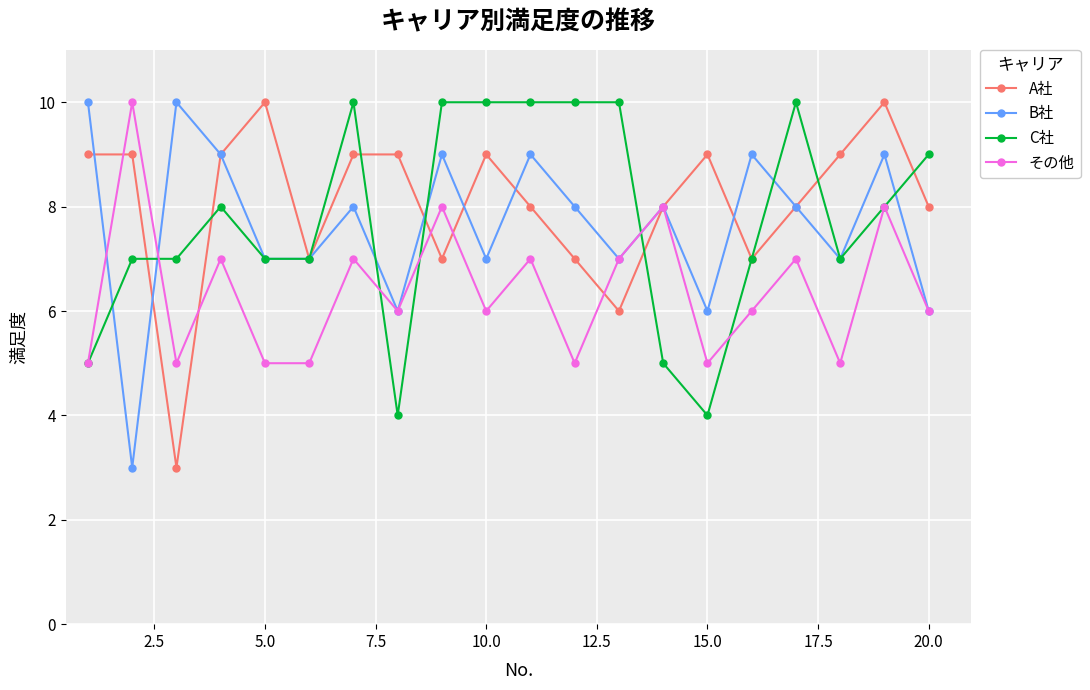

True or false: B社 and C社 intersect in this chart.

True